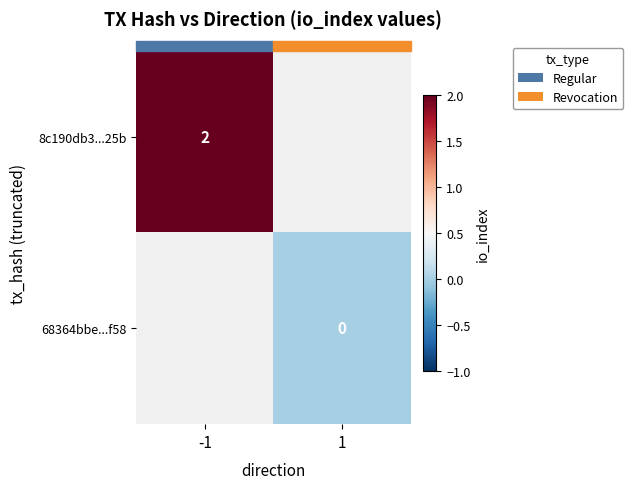

Rank the categories by 8c190db3...25b value from highest to lowest.

-1, 1